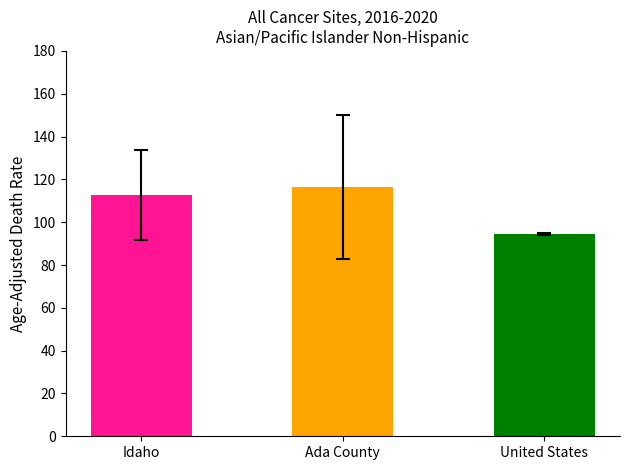

Reading left to right, extract all data points from this chart.

Idaho=112.7	Ada County=116.4	United States=94.5